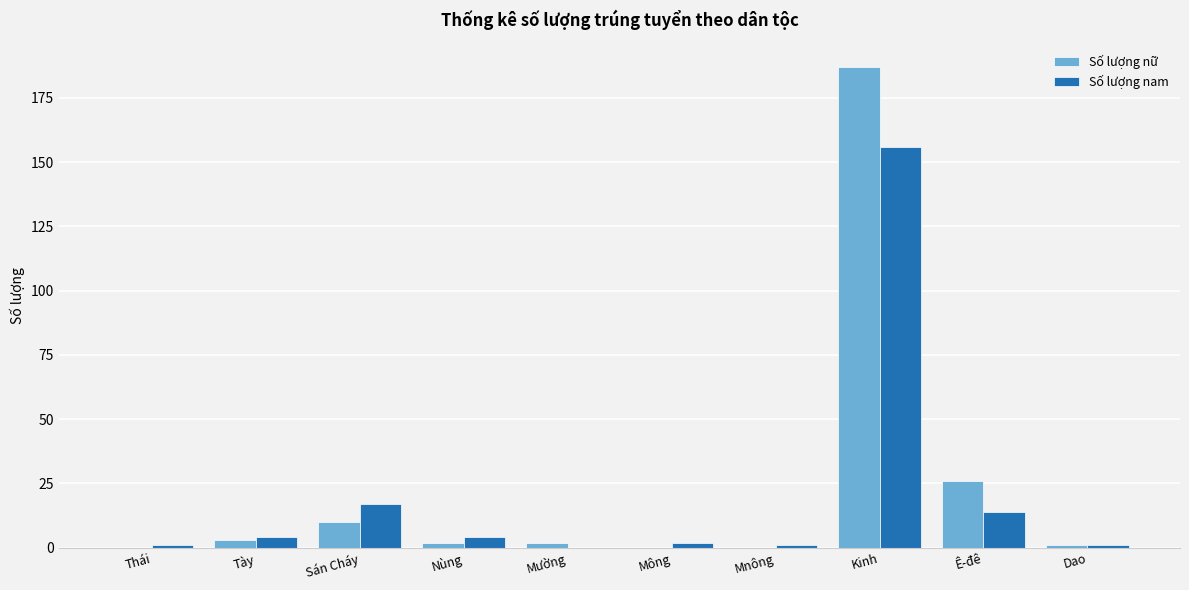

What is the greatest value displayed?

187